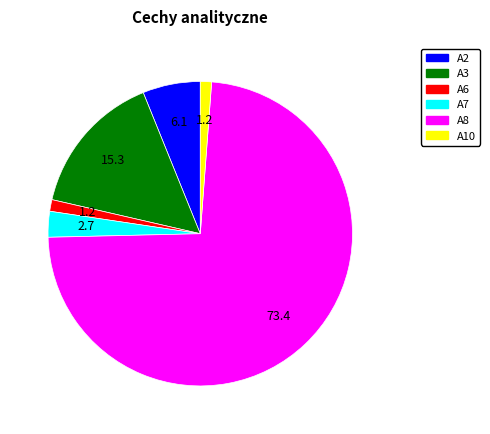

Is the sum of A2 and A7 greater than half?

No